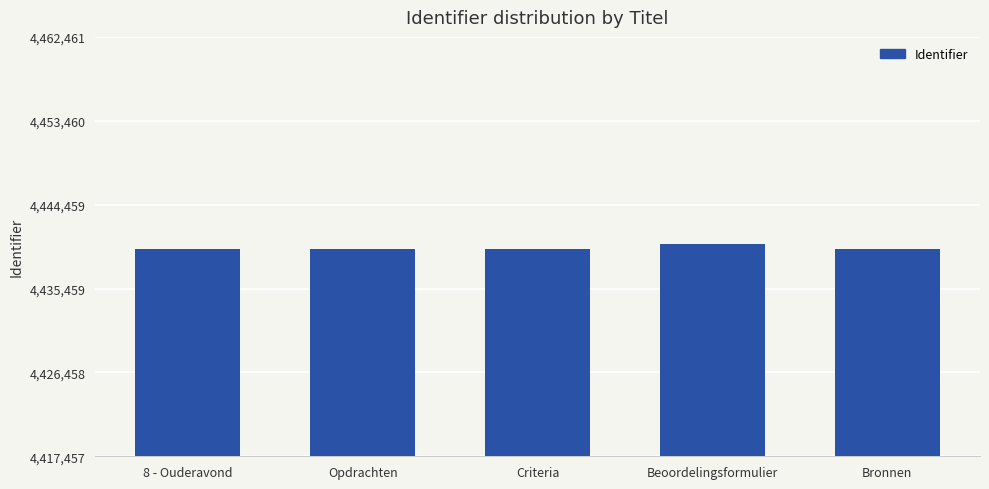

What position from the right is Criteria?

3